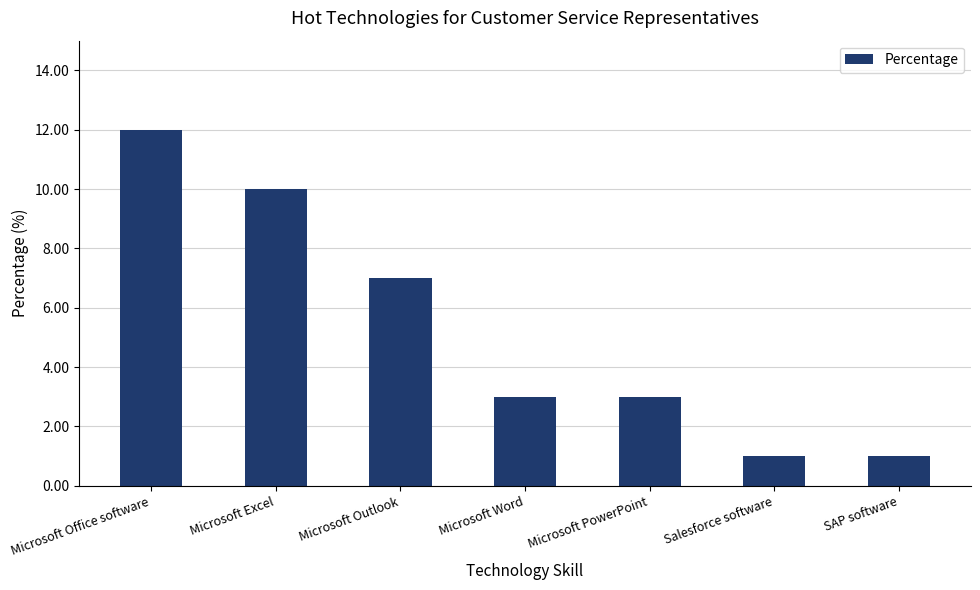

Are the bars grouped side by side (vs. stacked)?

No